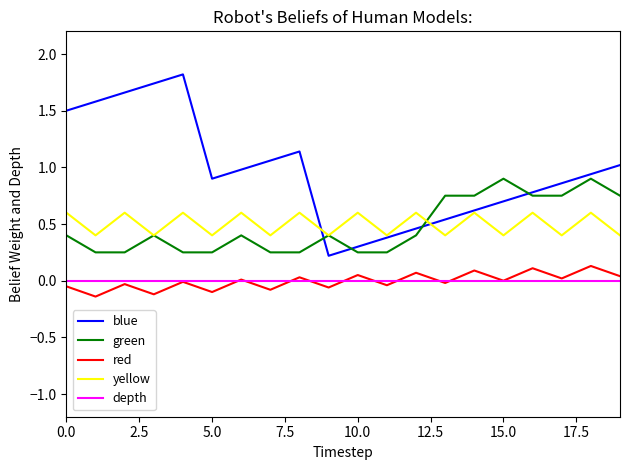

Which series has the largest total across all categories?

blue